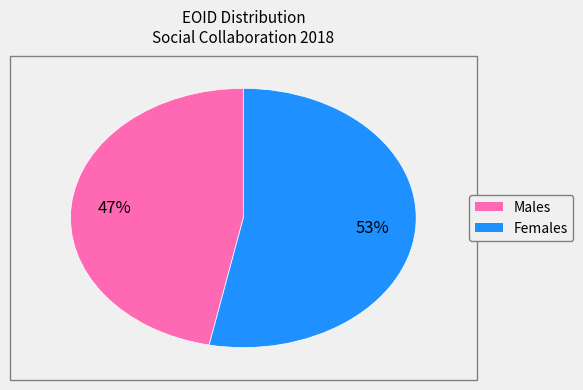

To the nearest percent, what is the difference between the largest and smallest slice percentages?

6%